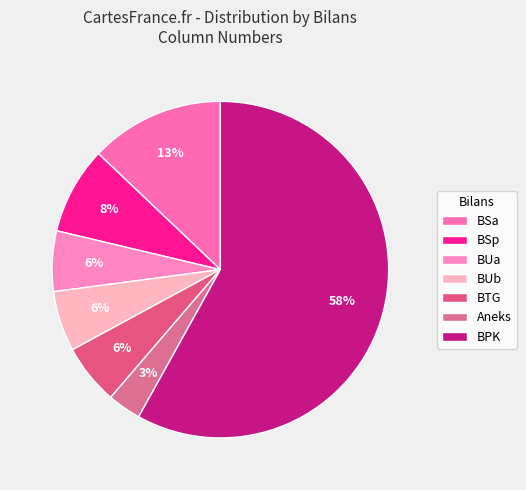

Count the number of slices in the pie.

7